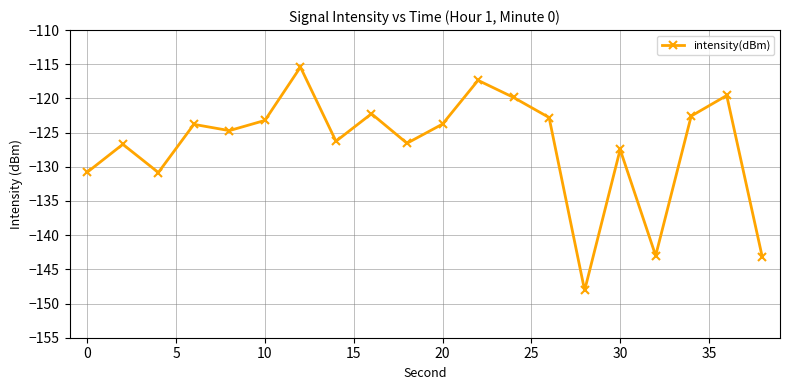

What is the value of the 3rd point from the left?

-130.8